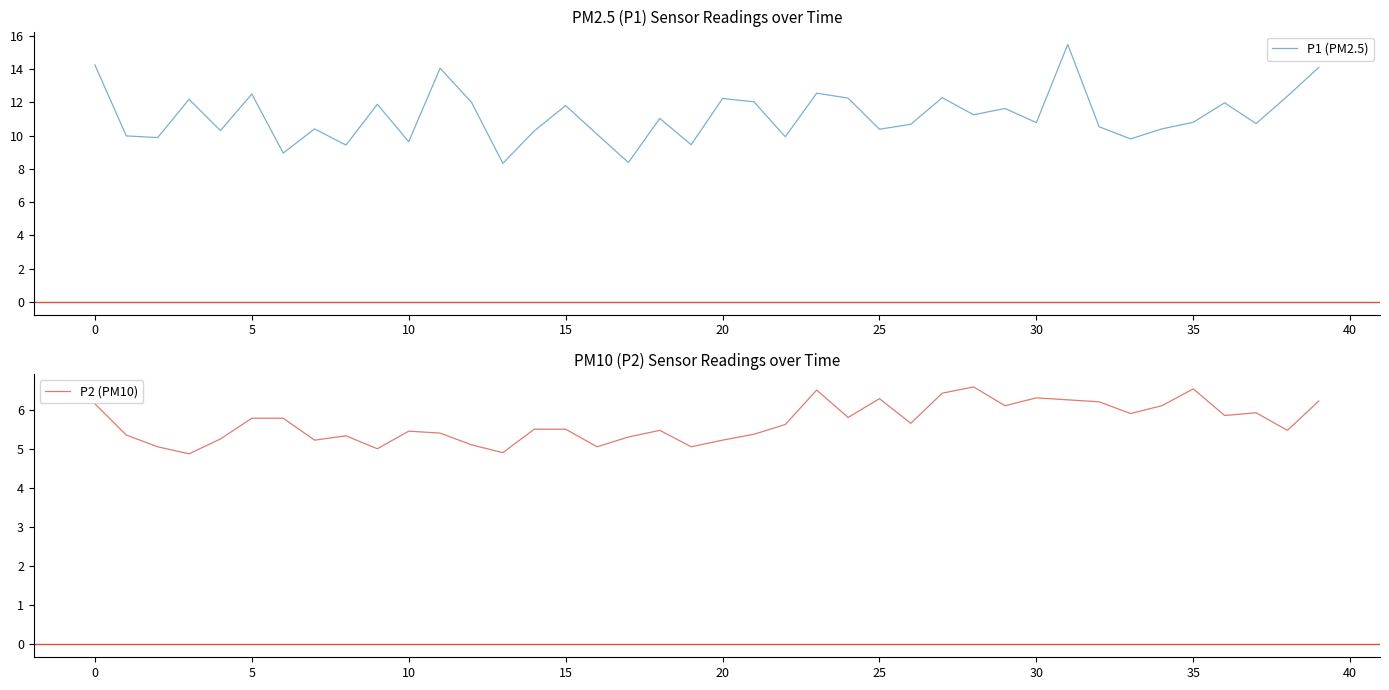

What is the total value across all series at 11?

19.5